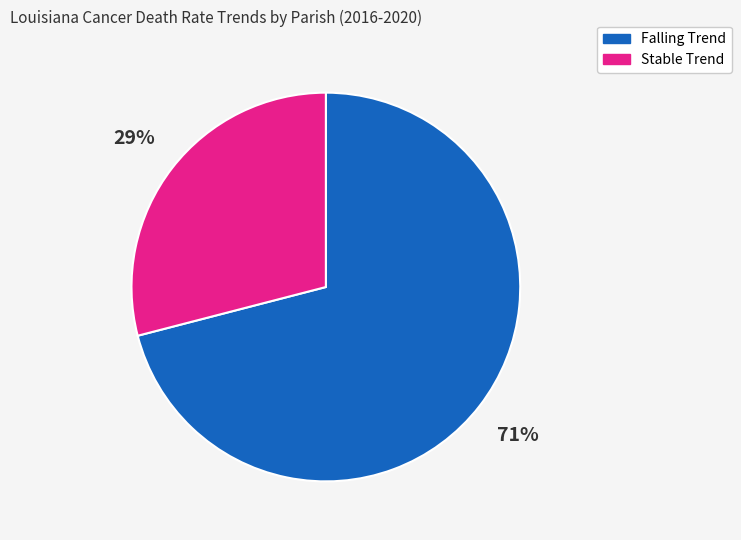

To the nearest percent, what is the difference between the largest and smallest slice percentages?

42%